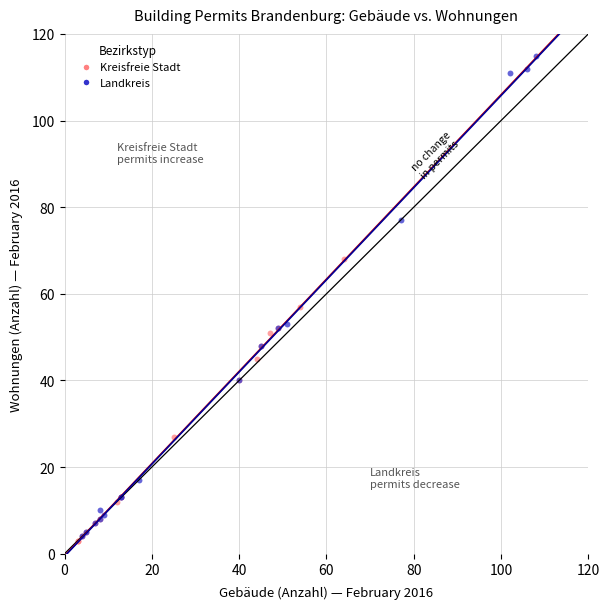

Which series has the largest Y range (max minus min)?

Landkreis